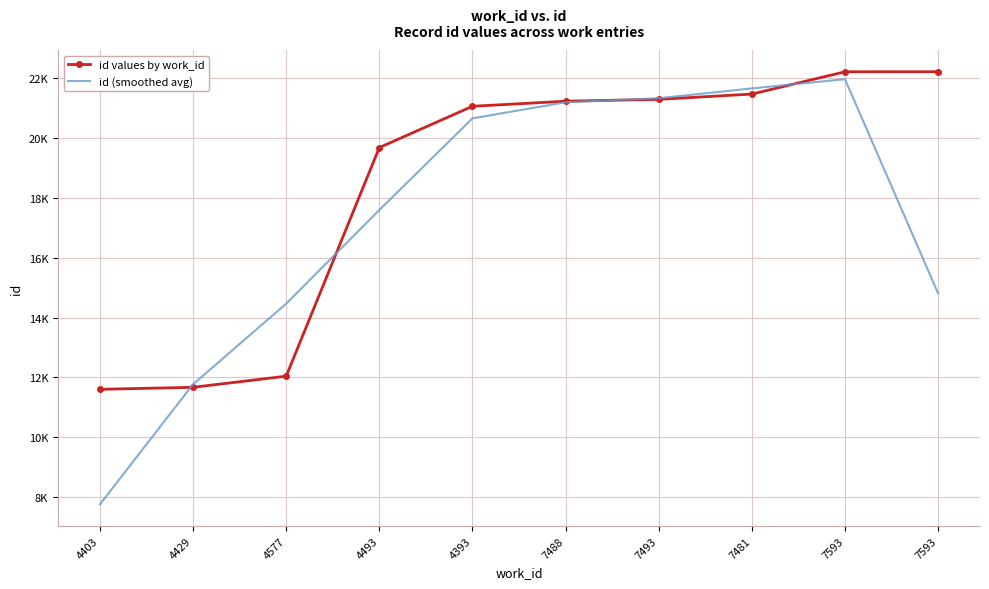

How many intersections are there between id (smoothed avg) and id values by work_id?

4